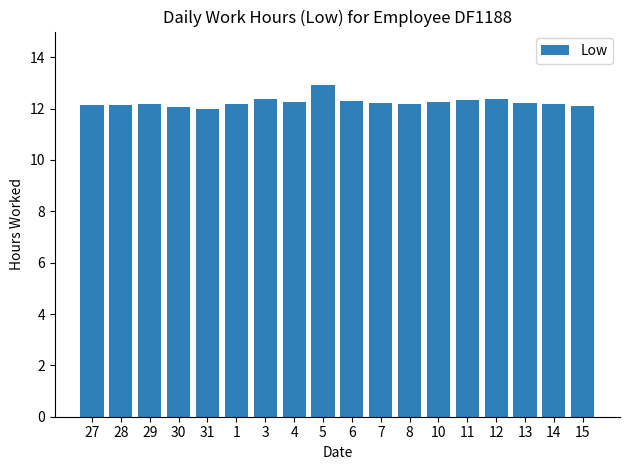

What is the average value?

12.2